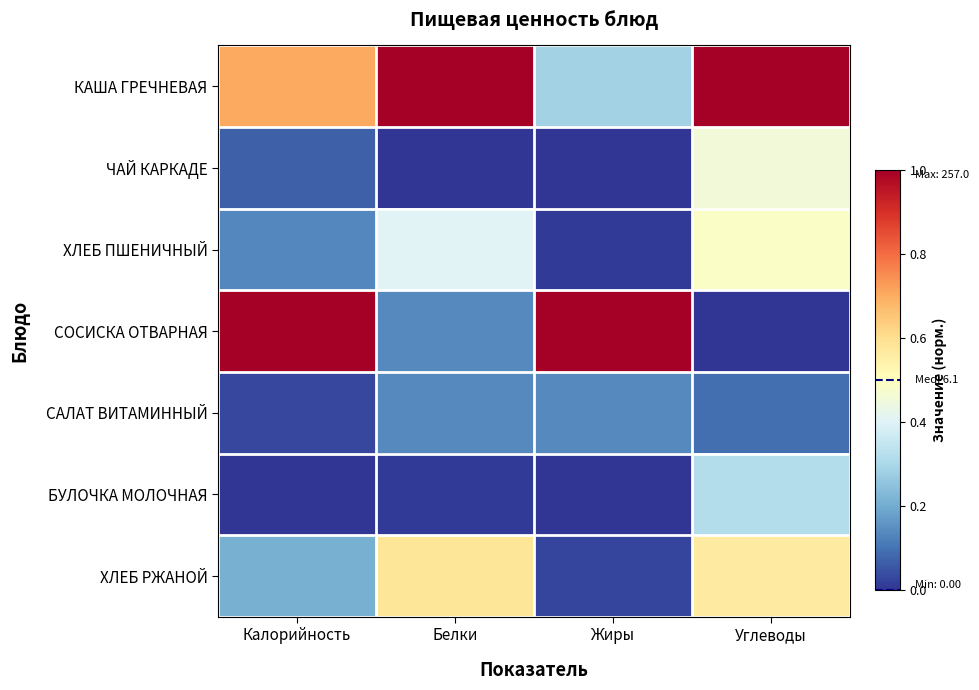

Which series has the largest total across all categories?

КАША ГРЕЧНЕВАЯ